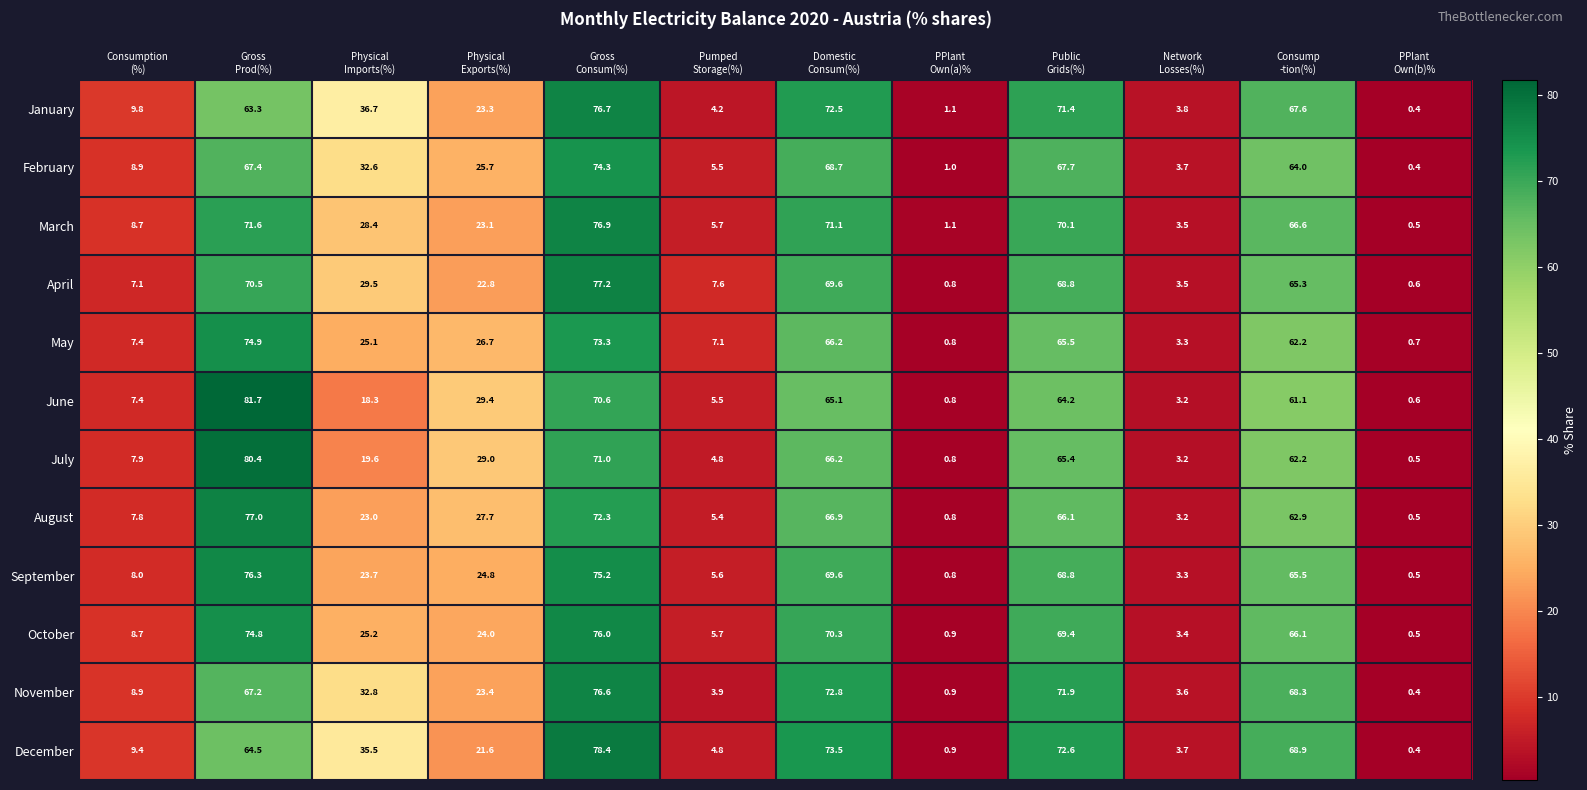

What is the difference between the maximum and minimum values in the May series?

74.2